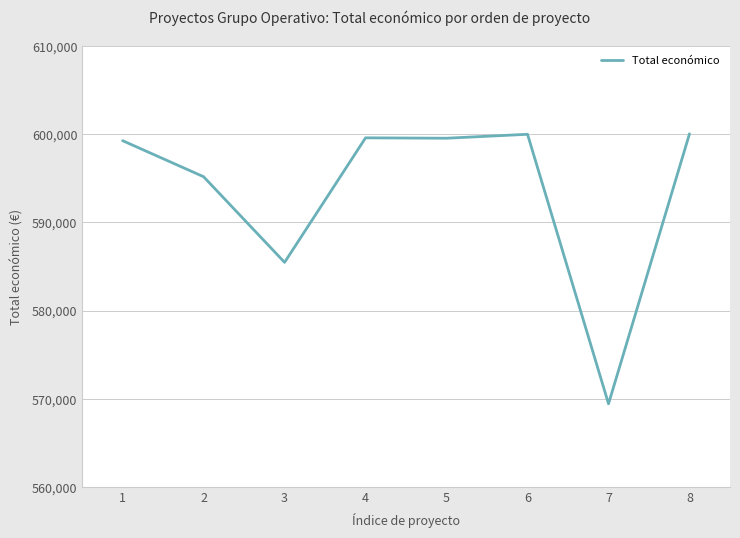

What is the minimum value shown in the chart?

569416